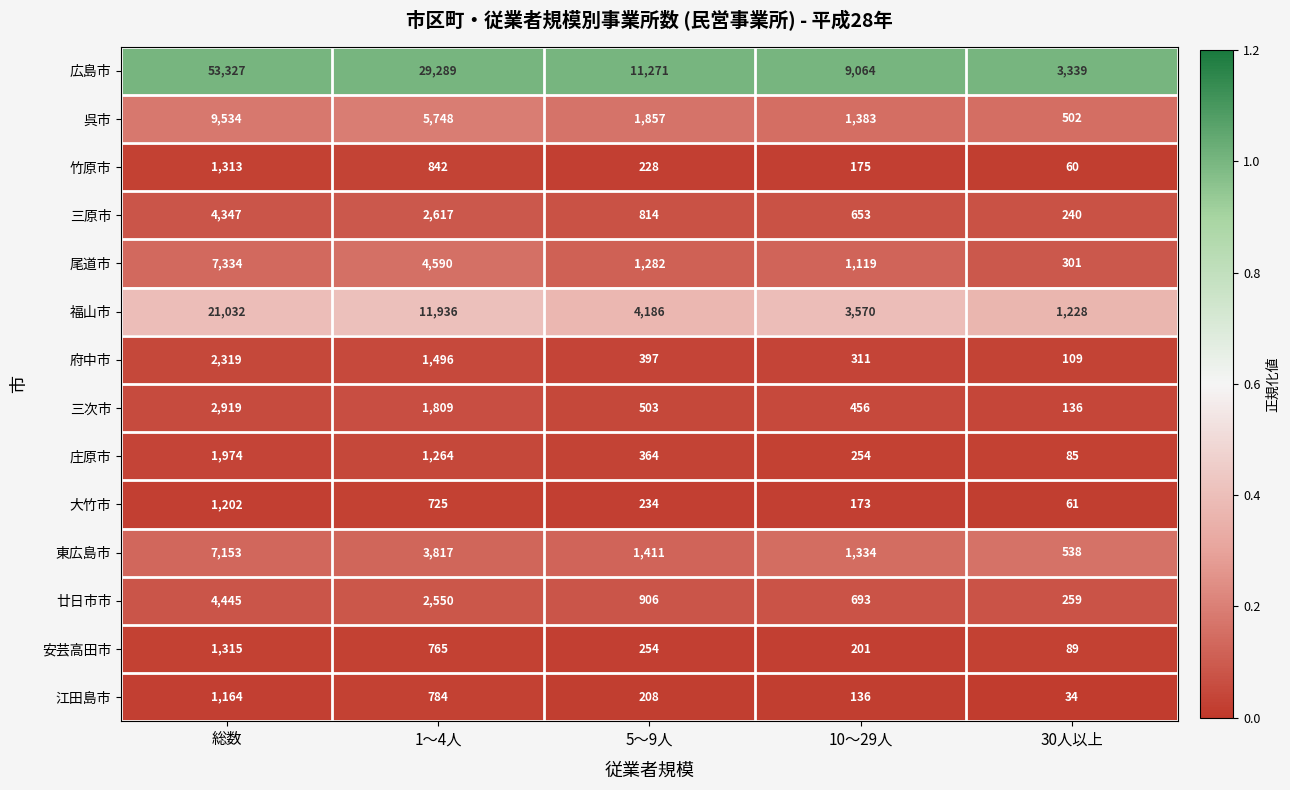

Rank the series at 5～9人 from lowest to highest value.

江田島市, 竹原市, 大竹市, 安芸高田市, 庄原市, 府中市, 三次市, 三原市, 廿日市市, 尾道市, 東広島市, 呉市, 福山市, 広島市